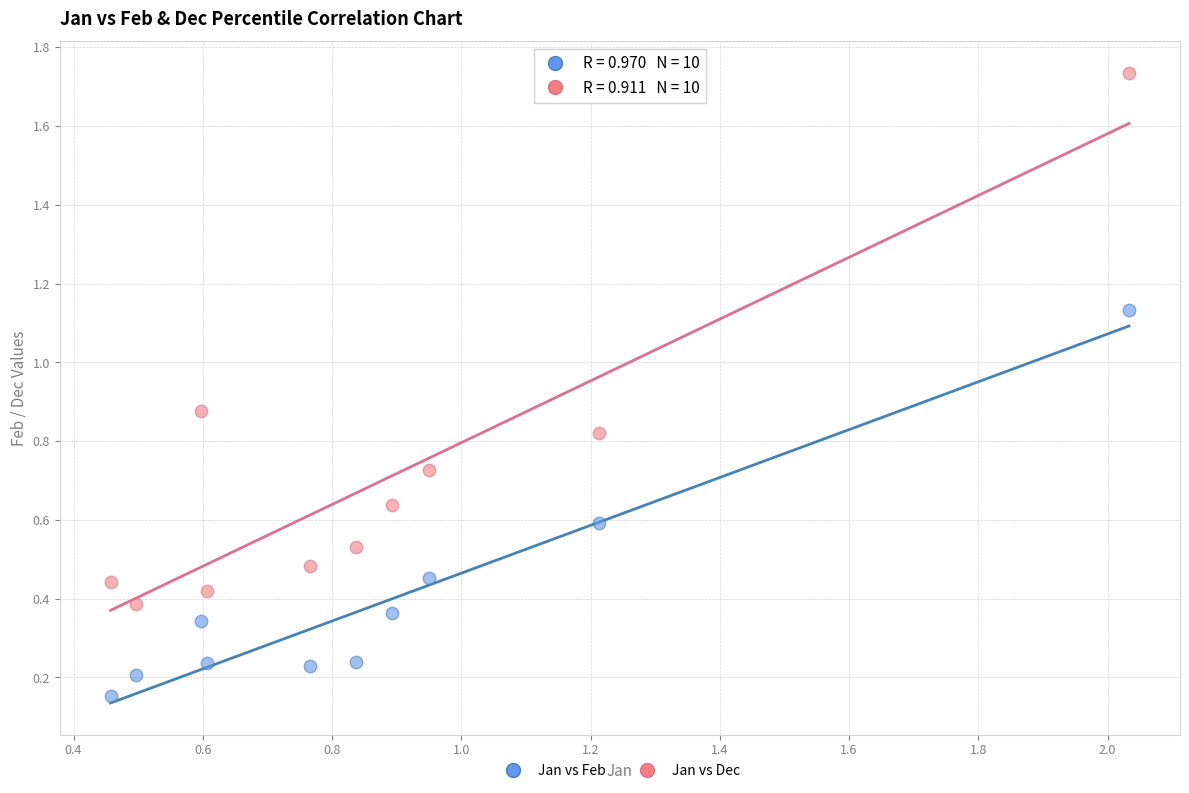

Across all data points, what is the range of X values (max minus min)?

1.6